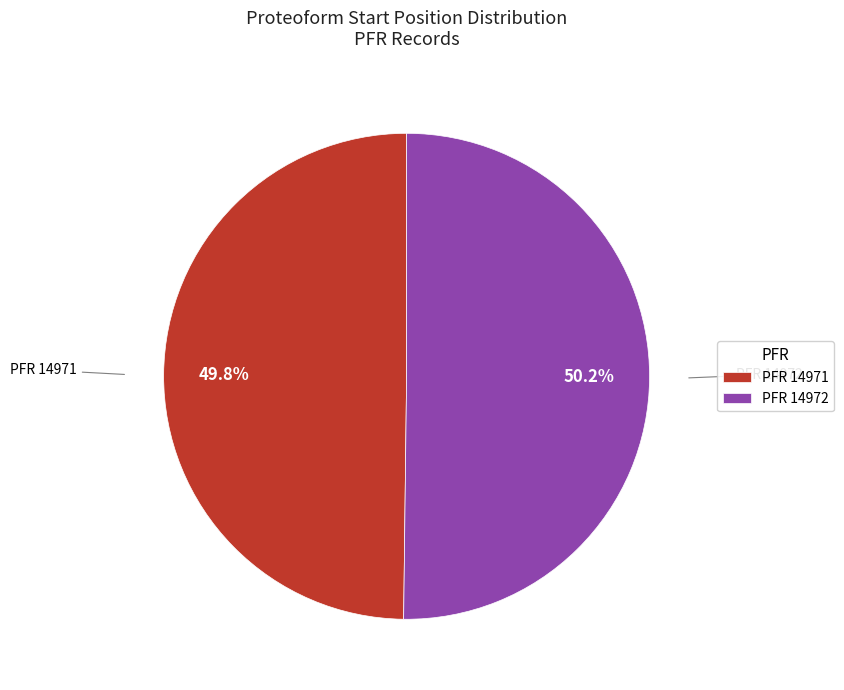

Does any single category account for the majority?

Yes